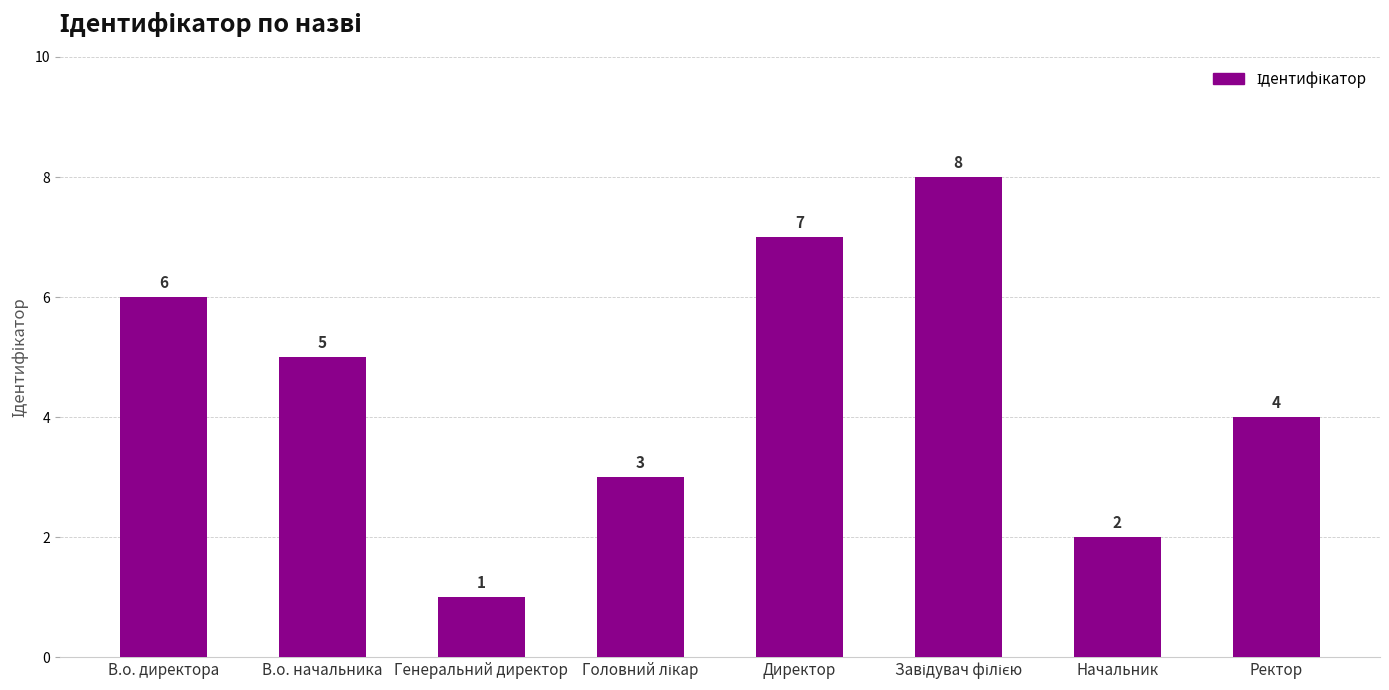

How many data points does each series have?

8